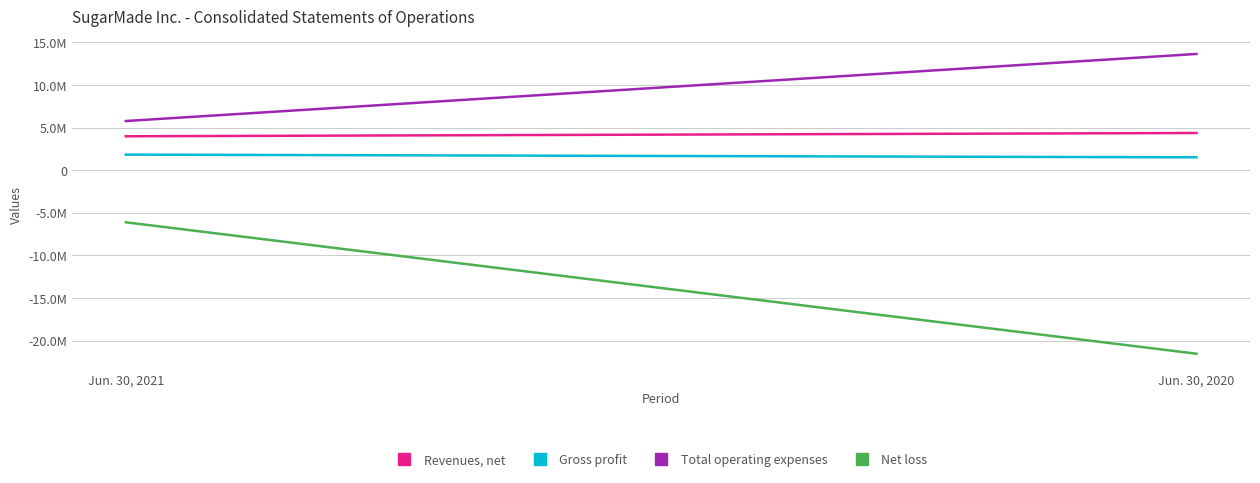

What value does the Gross profit series have at Jun. 30, 2021?

1825738